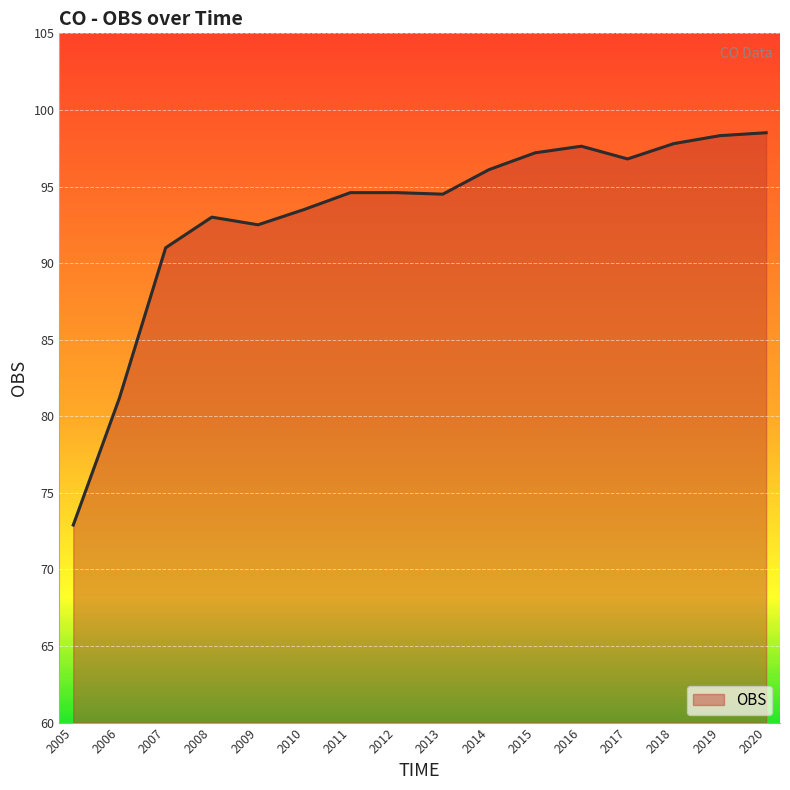

Where is the data nearest to the value 85?

2006